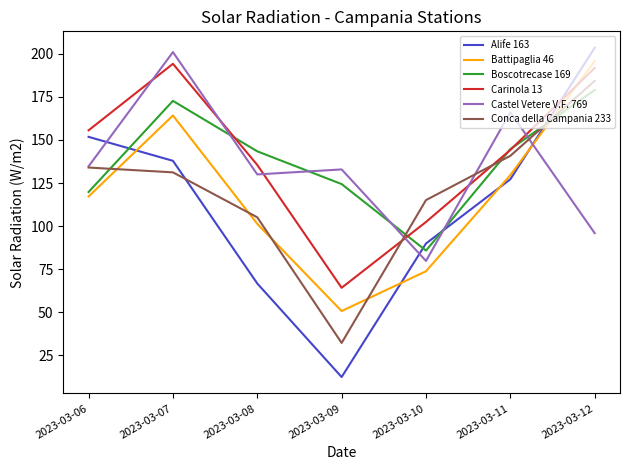

Reading right to left, extract all data points from this chart.

Alife 163: 2023-03-12=203.5	2023-03-11=127.2	2023-03-10=89.9	2023-03-09=12.4	2023-03-08=66.7	2023-03-07=137.9	2023-03-06=151.8
Battipaglia 46: 2023-03-12=195.8	2023-03-11=129.6	2023-03-10=73.8	2023-03-09=50.7	2023-03-08=101.3	2023-03-07=164.2	2023-03-06=117.2
Boscotrecase 169: 2023-03-12=179.0	2023-03-11=144.7	2023-03-10=85.8	2023-03-09=124.4	2023-03-08=143.4	2023-03-07=172.7	2023-03-06=119.8
Carinola 13: 2023-03-12=191.8	2023-03-11=144.2	2023-03-10=102.4	2023-03-09=64.2	2023-03-08=135.5	2023-03-07=194.2	2023-03-06=155.6
Castel Vetere V.F. 769: 2023-03-12=95.9	2023-03-11=166.1	2023-03-10=79.8	2023-03-09=132.9	2023-03-08=130.0	2023-03-07=201.0	2023-03-06=134.7
Conca della Campania 233: 2023-03-12=184.3	2023-03-11=140.8	2023-03-10=115.1	2023-03-09=32.2	2023-03-08=105.1	2023-03-07=131.2	2023-03-06=134.0